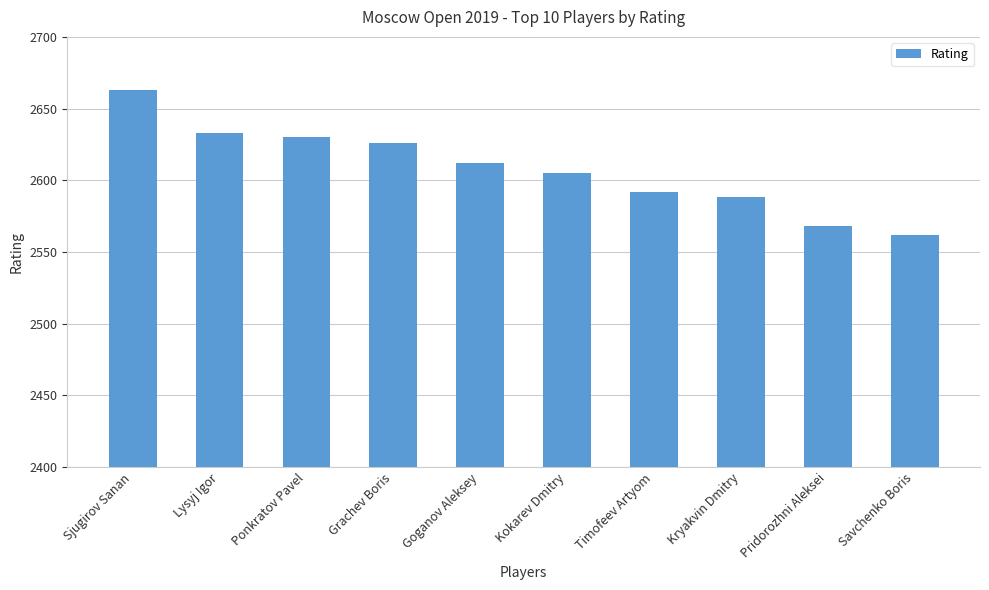

Reading left to right, extract all data points from this chart.

Sjugirov Sanan=2663	Lysyj Igor=2633	Ponkratov Pavel=2630	Grachev Boris=2626	Goganov Aleksey=2612	Kokarev Dmitry=2605	Timofeev Artyom=2592	Kryakvin Dmitry=2588	Pridorozhni Aleksei=2568	Savchenko Boris=2562